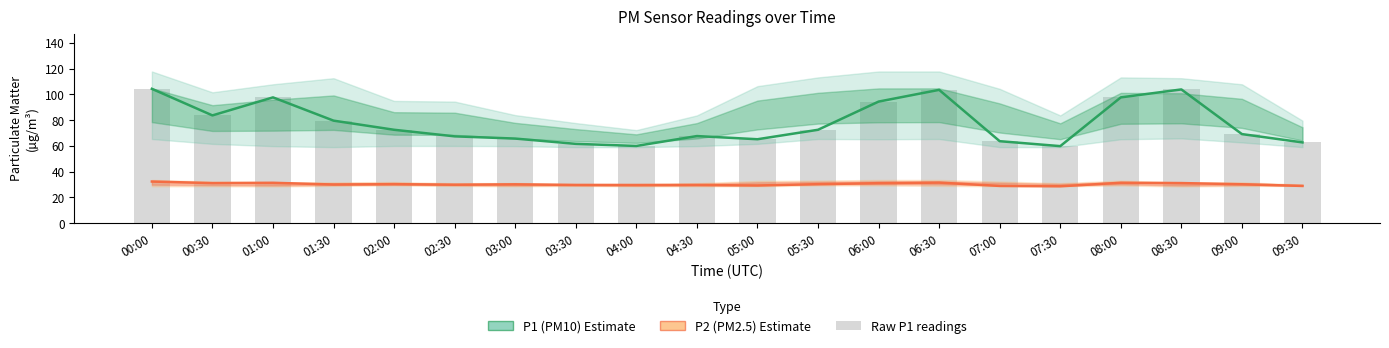

What is the label of the 2nd bar from the right?

09:00